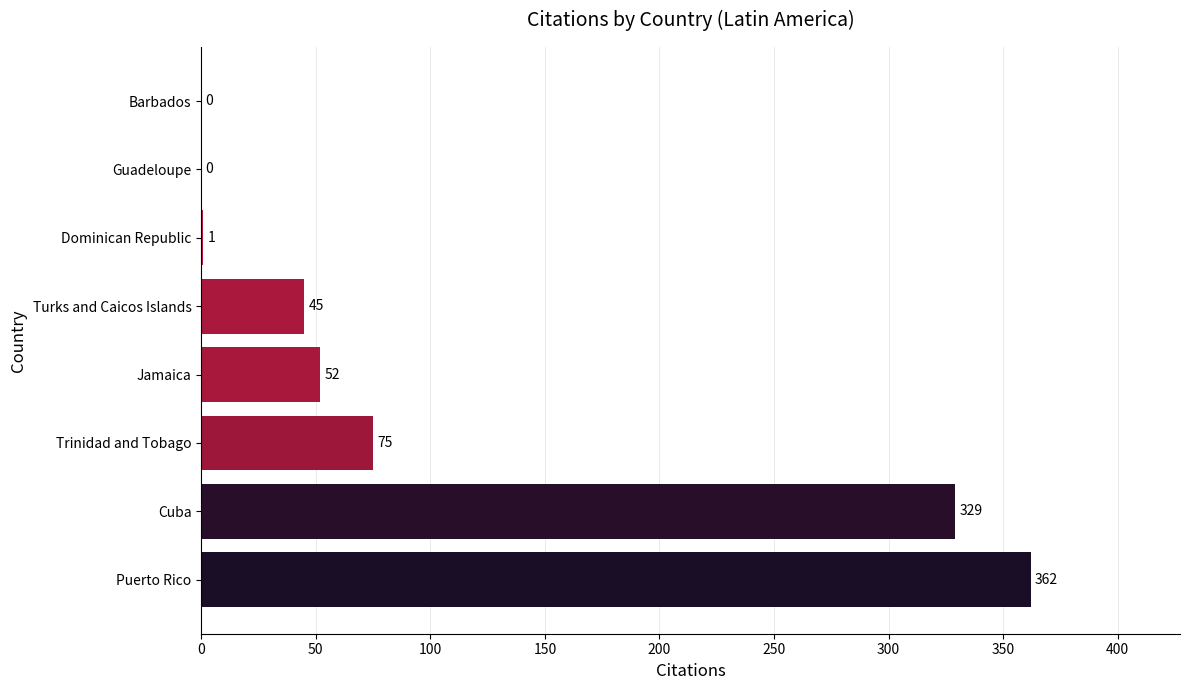

Reading top to bottom, transcribe all the data shown in this chart.

Barbados=0	Guadeloupe=0	Dominican Republic=1	Turks and Caicos Islands=45	Jamaica=52	Trinidad and Tobago=75	Cuba=329	Puerto Rico=362